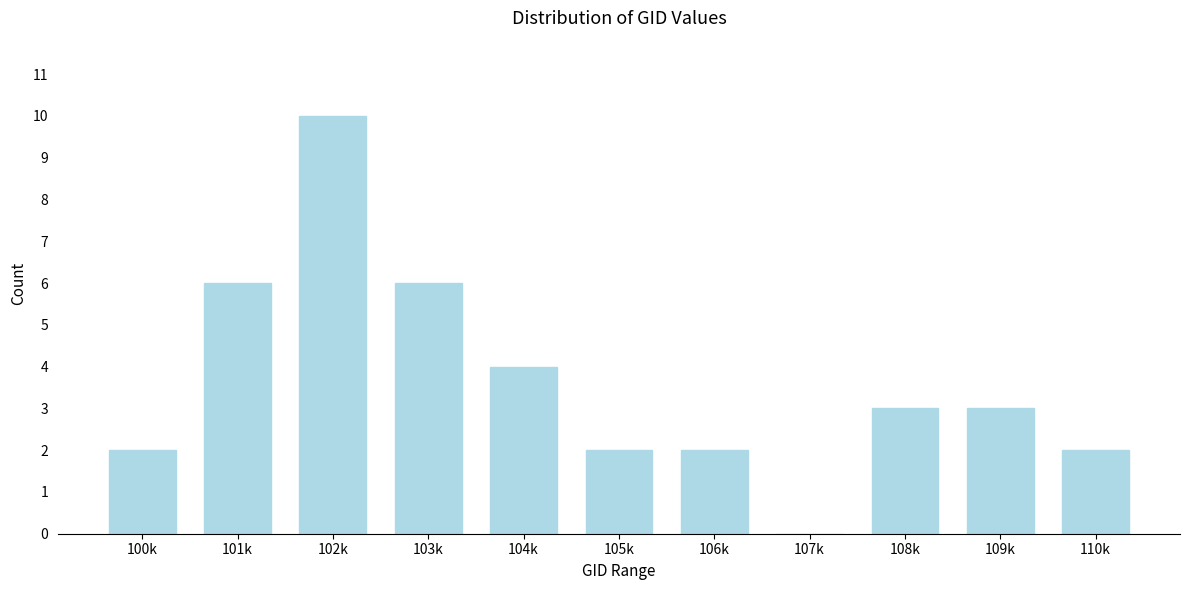

Reading right to left, list all the values displayed in this chart.

110k=2	109k=3	108k=3	107k=0	106k=2	105k=2	104k=4	103k=6	102k=10	101k=6	100k=2